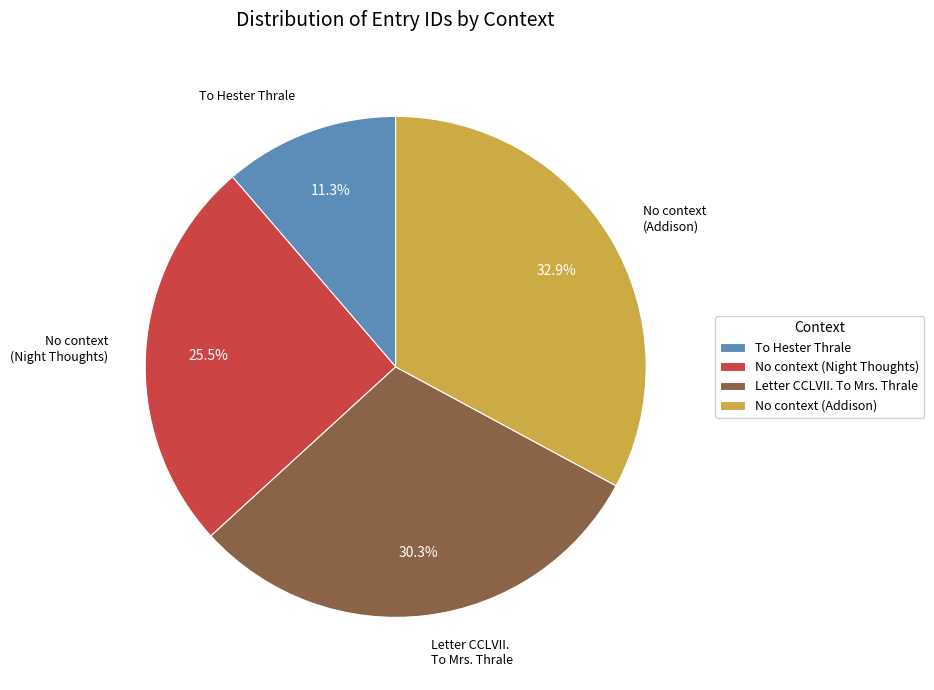

To the nearest percent, what percentage of the pie is Letter CCLVII. To Mrs. Thrale?

30%